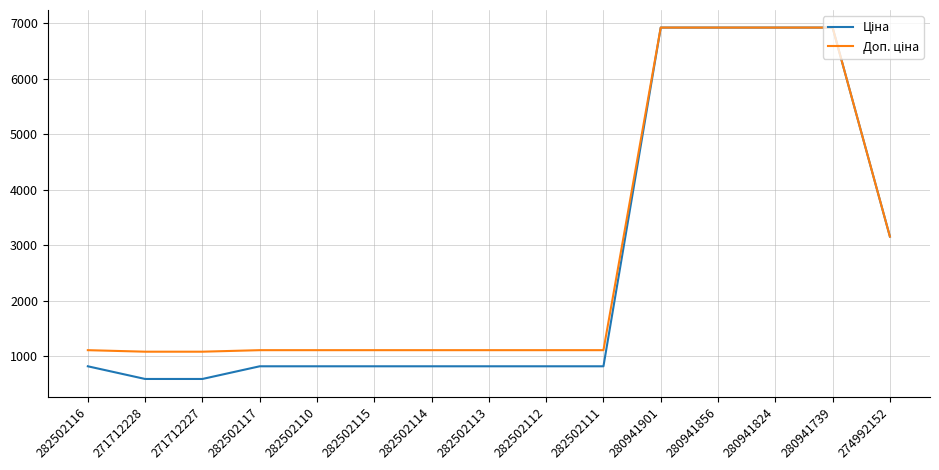

What is the minimum value shown in the chart?

589.9